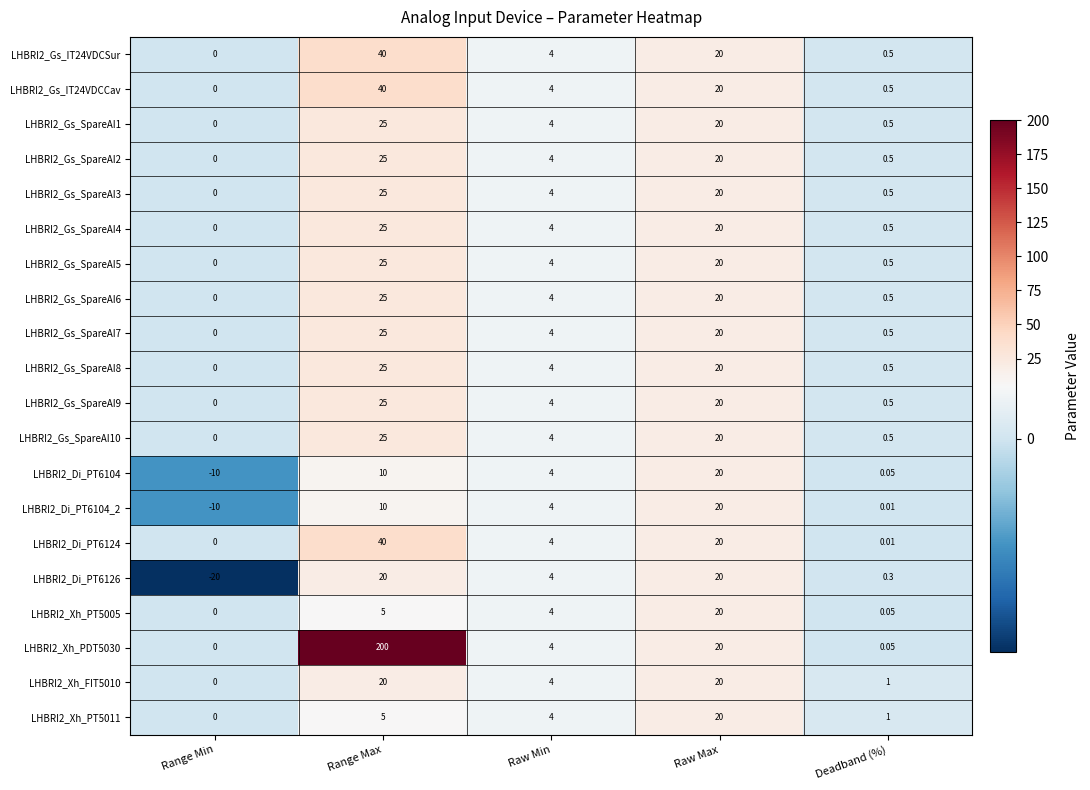

At which label is LHBRI2_Gs_SpareAI4 closest to 12?

Raw Min